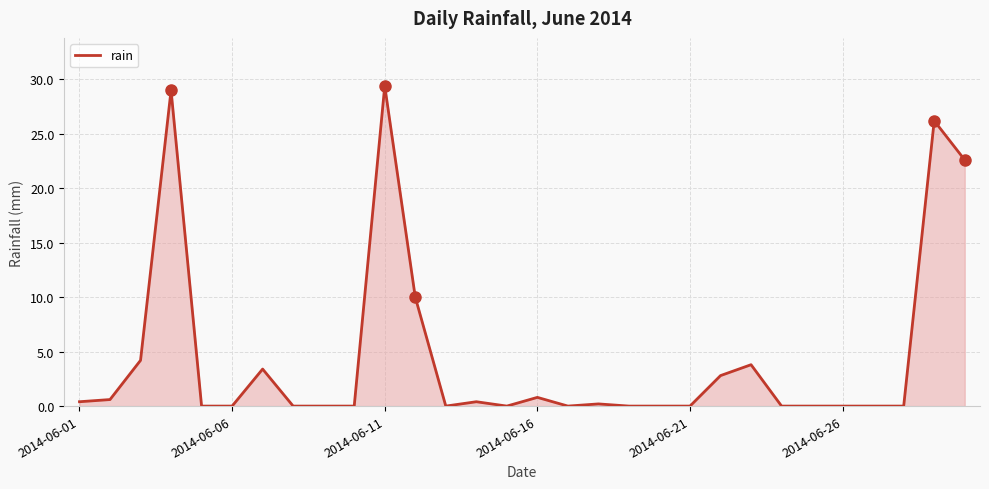

What is the difference between the maximum and minimum values?

29.4